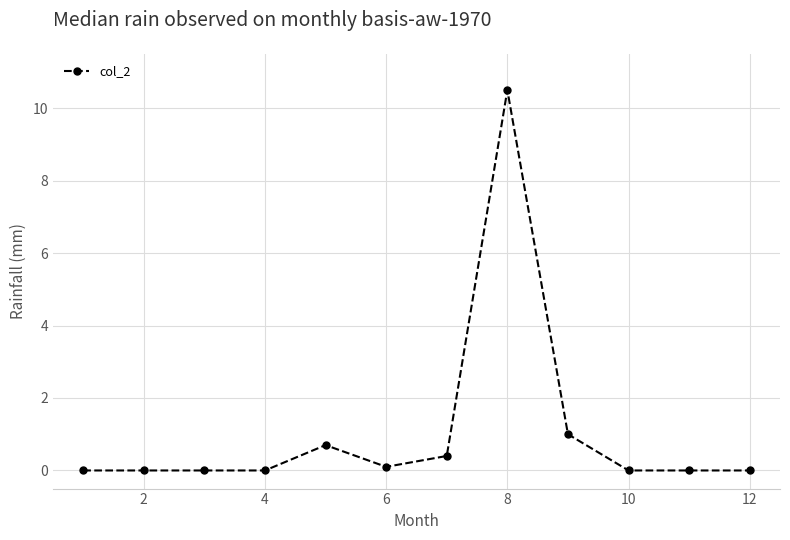

What is the greatest value displayed?

10.5